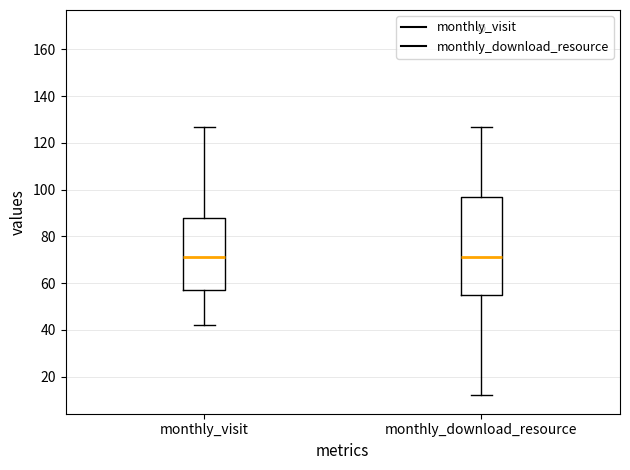

Which box is the tallest, from its lower edge to its upper edge?

monthly_download_resource